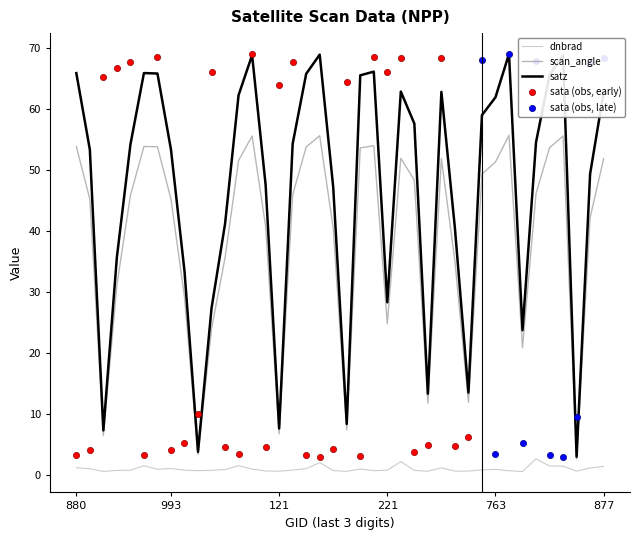

True or false: scan_angle and dnbrad cross at least once.

False